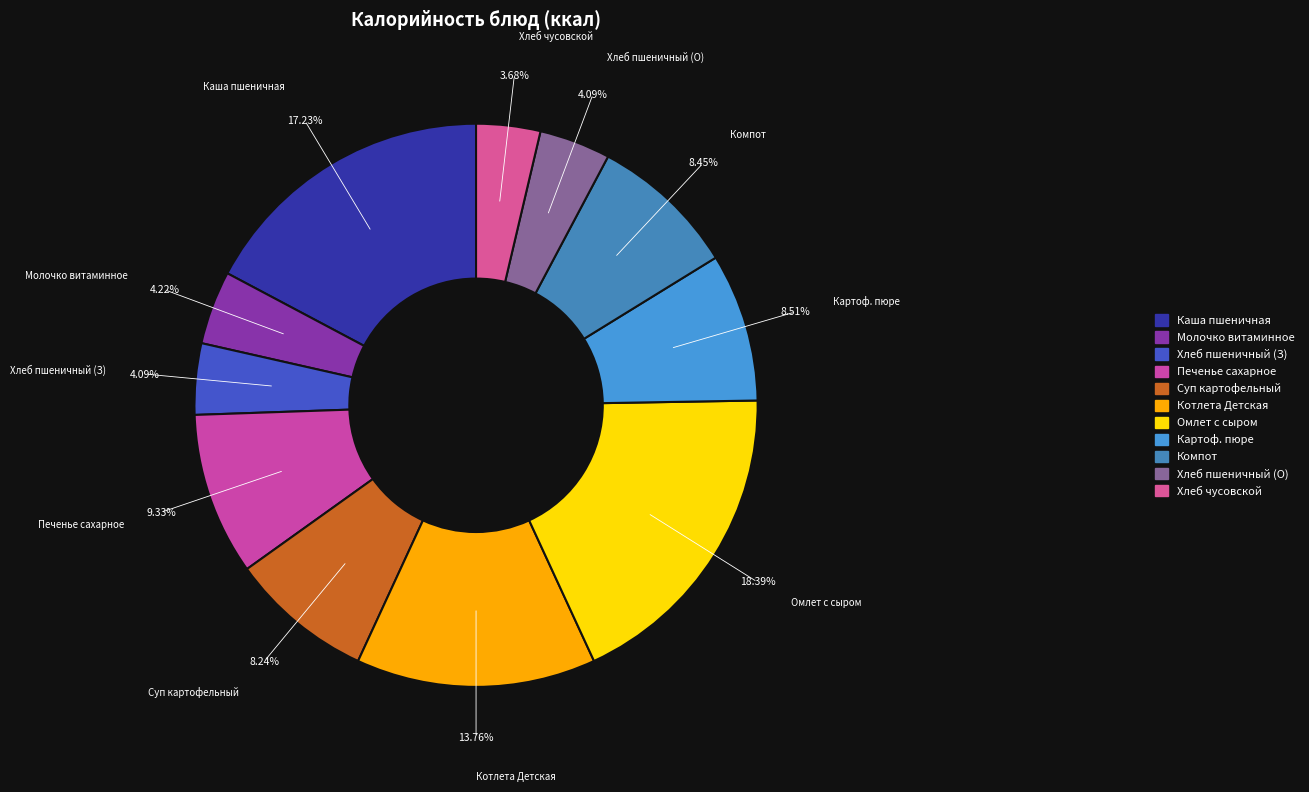

Is there any slice that represents more than half of the pie?

No